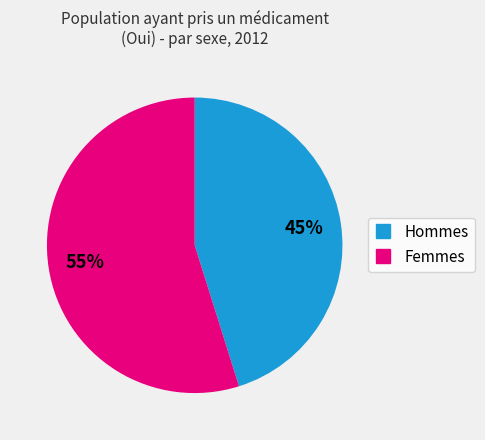

To the nearest percent, what percentage of the pie is Femmes?

55%